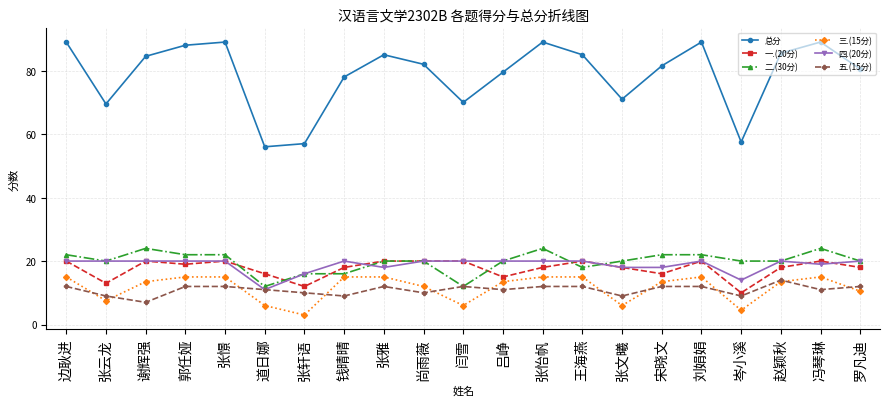

What are all the series names shown in the legend?

总分, 一.(20分), 二.(30分), 三.(15分), 四.(20分), 五.(15分)